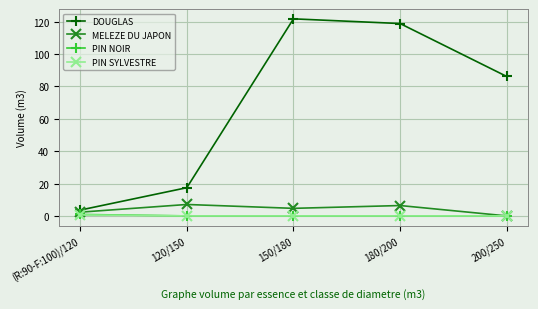

Which series has the widest spread of values?

DOUGLAS